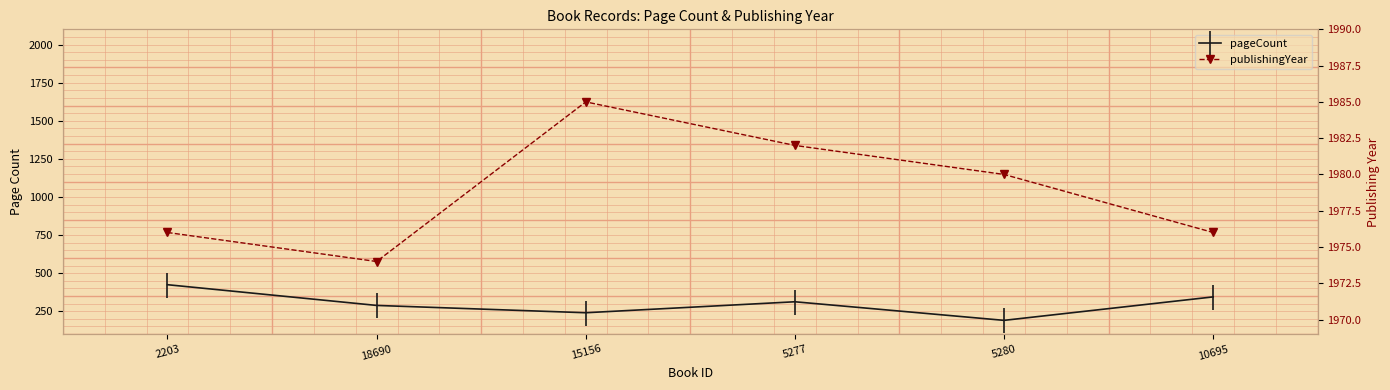

What position from the right is 2203?

6